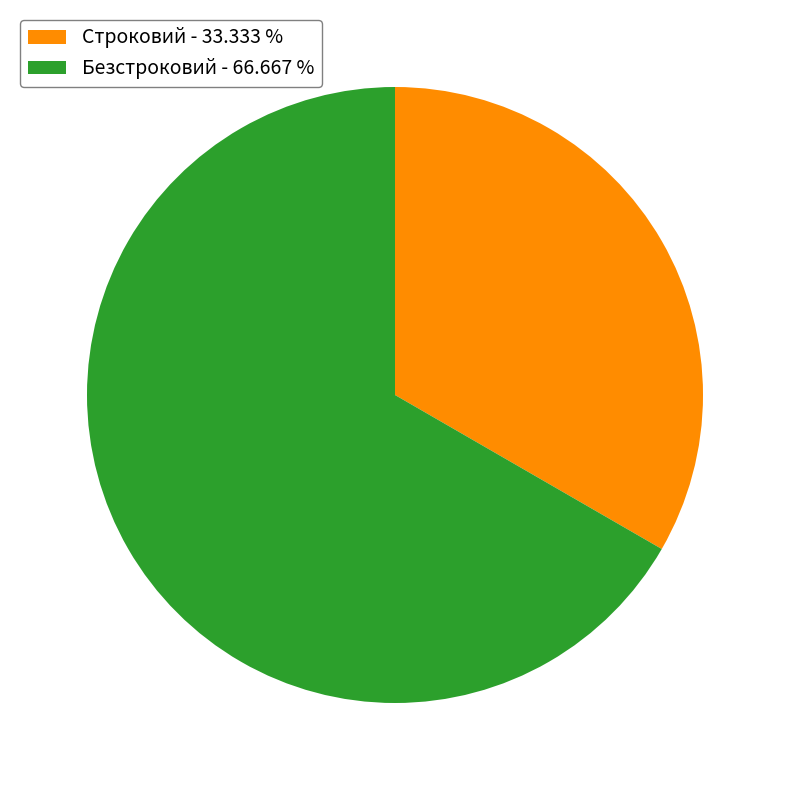

Approximately how many times larger is the value at Безстроковий - 66.667 % compared to Строковий - 33.333 %?

2.0